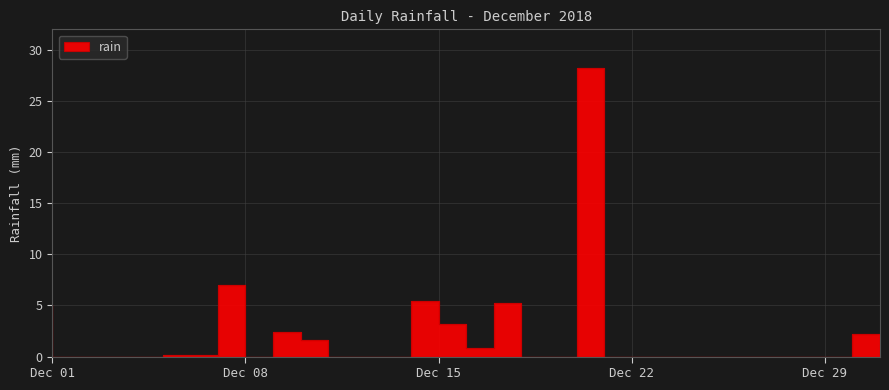

Is this an area chart (filled region under the line)?

No